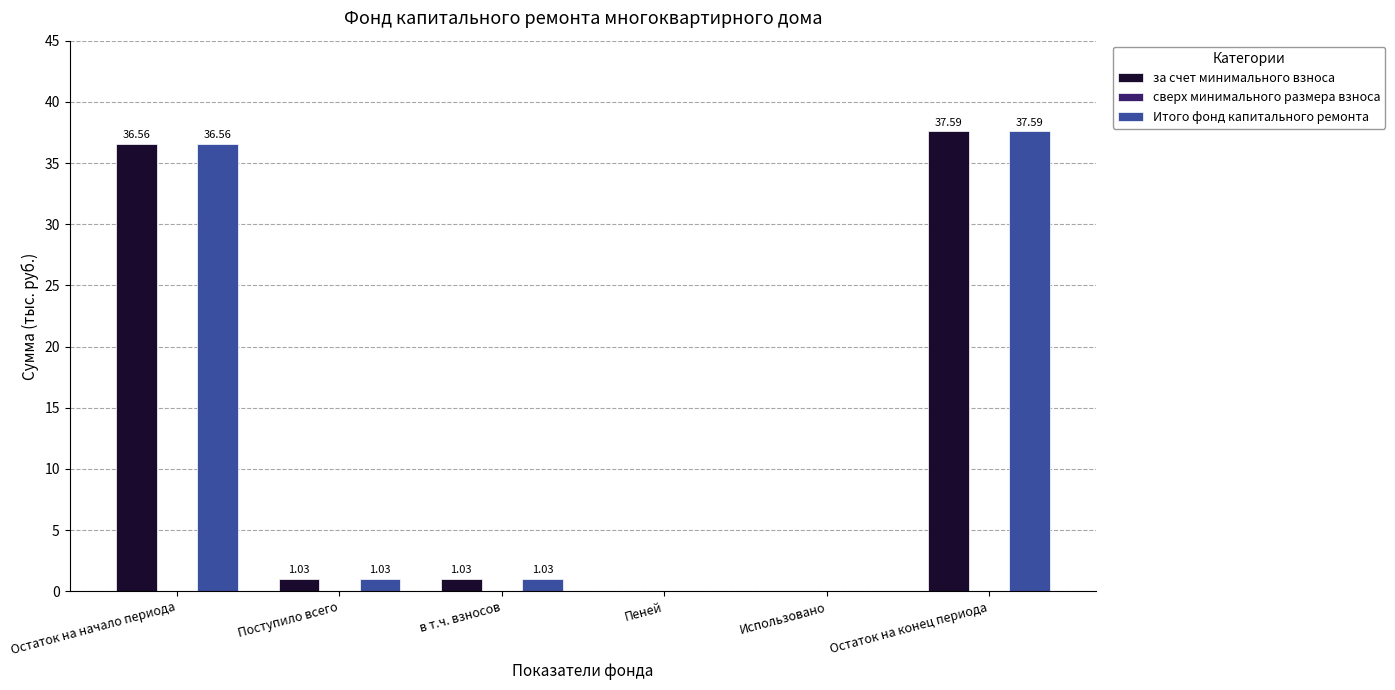

Is the value of Итого фонд капитального ремонта at Использовано greater than the value of за счет минимального взноса at в т.ч. взносов?

No